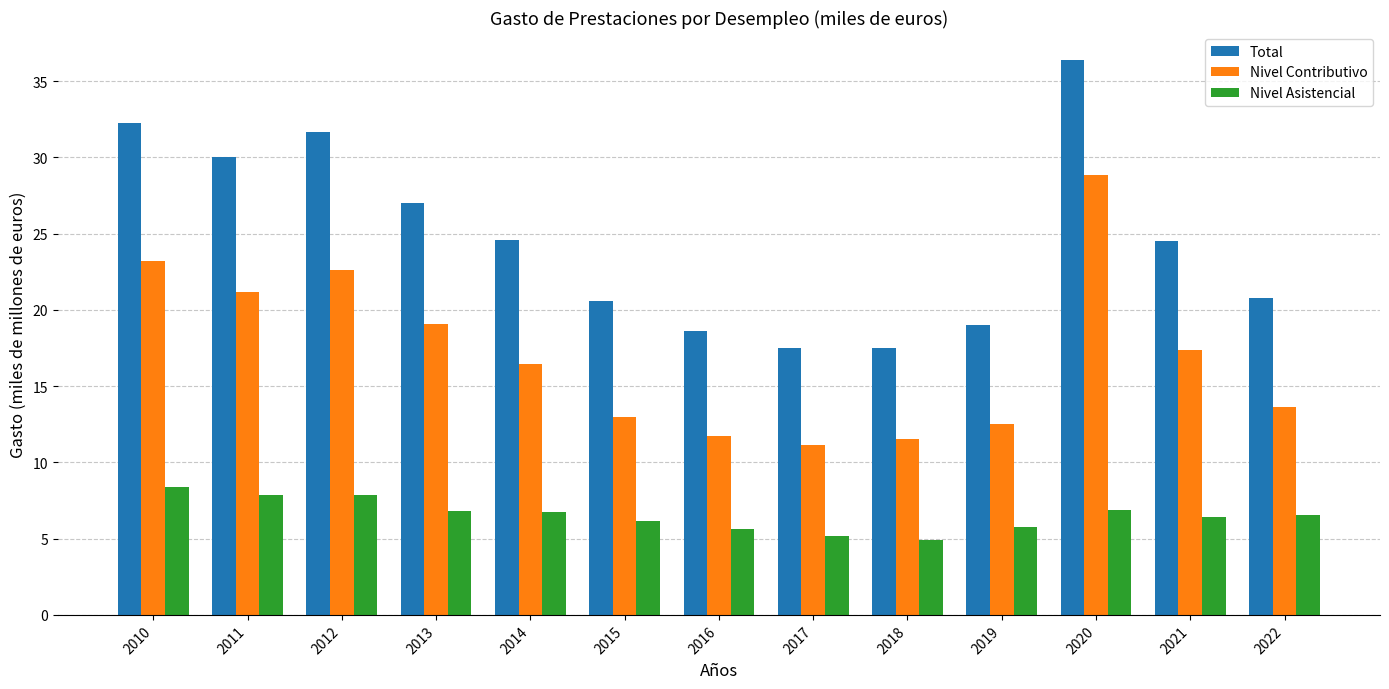

True or false: Nivel Asistencial has a value of 2.9 at 2015.

False